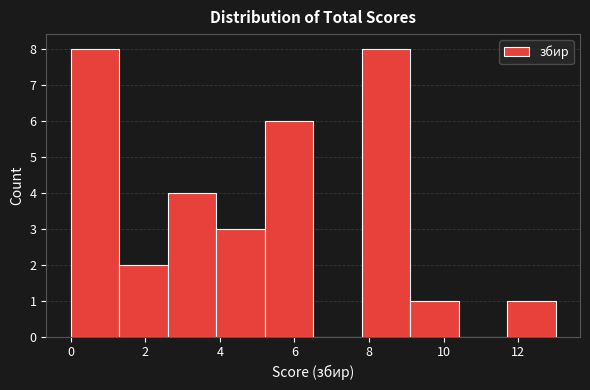

Reading left to right, list every bar in this chart as the range it spans on the x-axis followed by its height. Neither the bar edges nor the heights are printed on the chart, so give them approximately, as read against the axes.

0.0 to 1.3: 8
1.3 to 2.6: 2
2.6 to 3.9: 4
3.9 to 5.2: 3
5.2 to 6.5: 6
6.5 to 7.8: 0
7.8 to 9.1: 8
9.1 to 10.4: 1
10.4 to 11.7: 0
11.7 to 13.0: 1